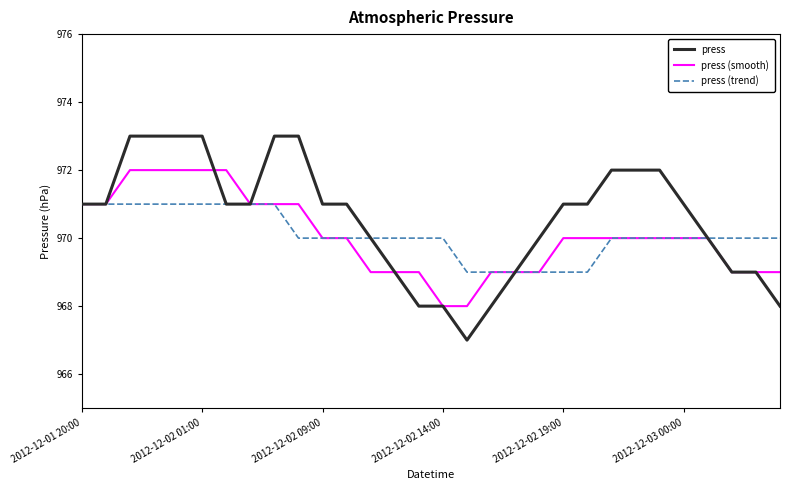

Which series has the largest range (max minus min)?

press